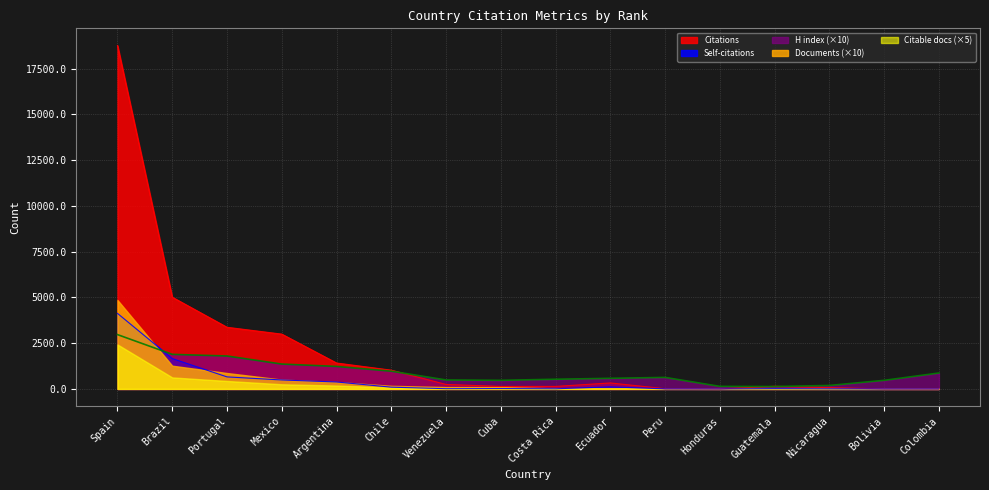

What is the difference between the highest and lowest values at Honduras?

140